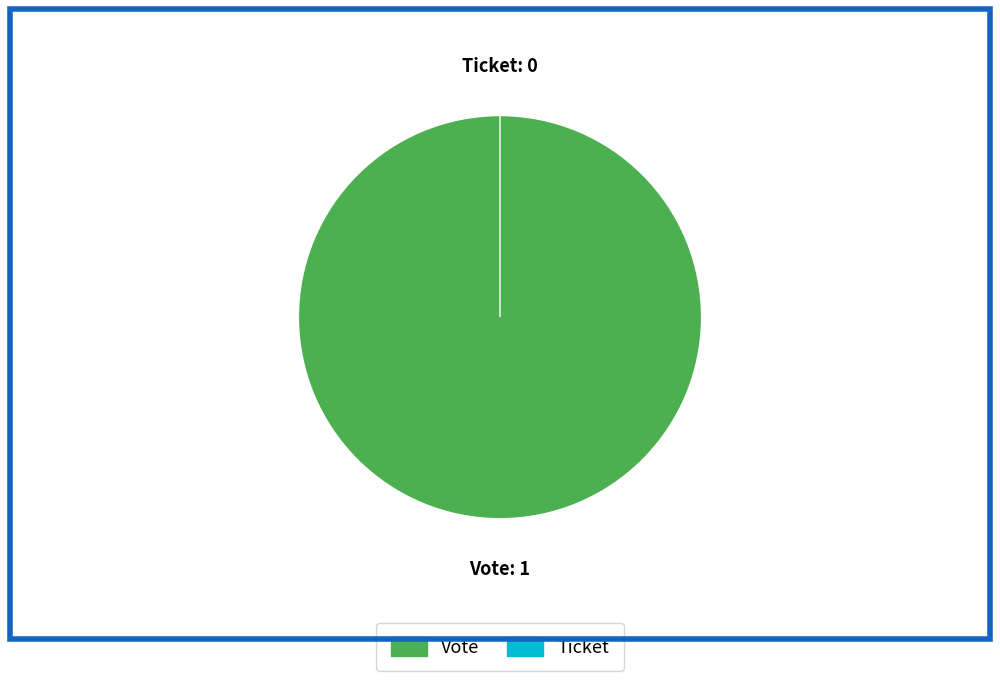

Rank the categories by value from highest to lowest.

Vote, Ticket